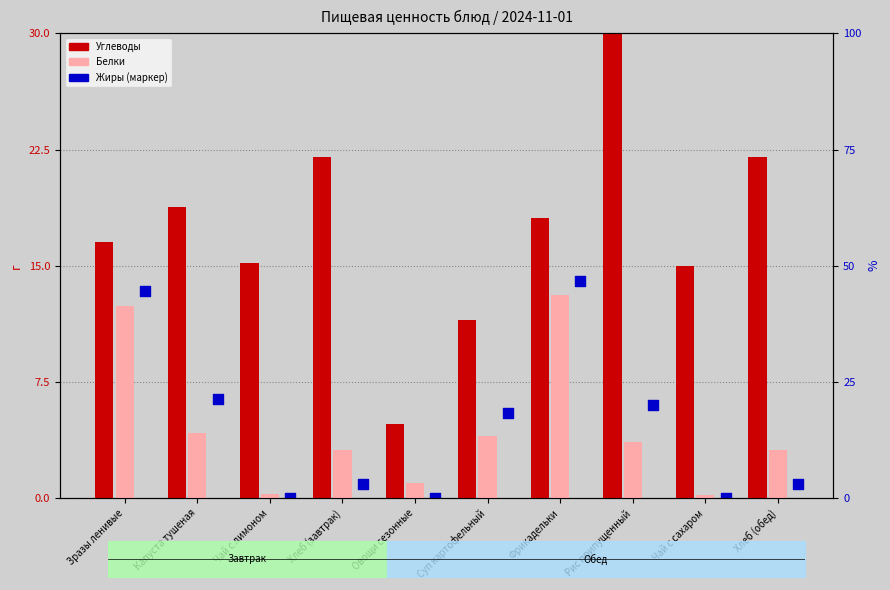

Which series has the largest total across all categories?

Углеводы